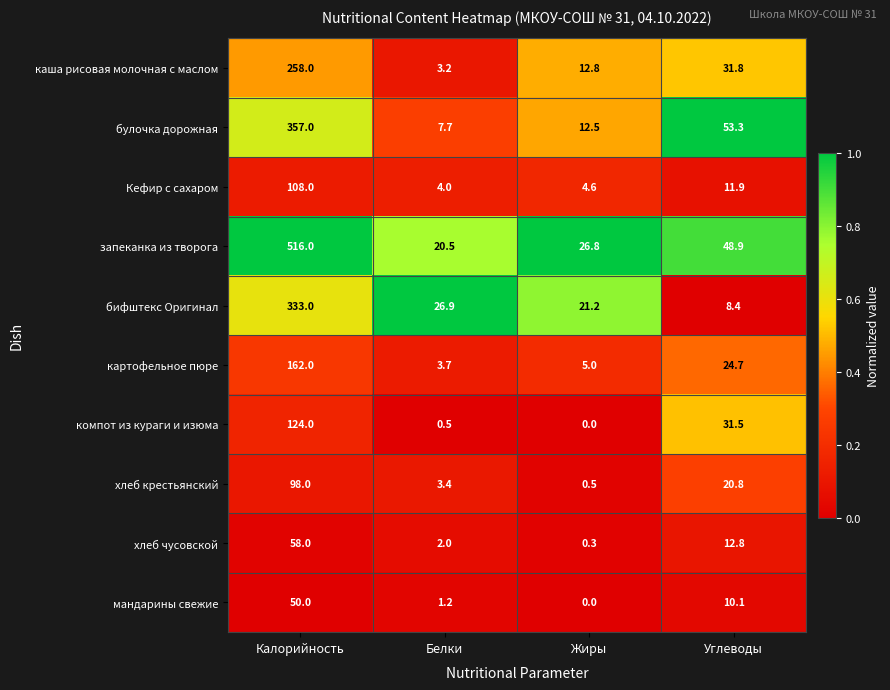

What is the greatest value displayed?

516.0